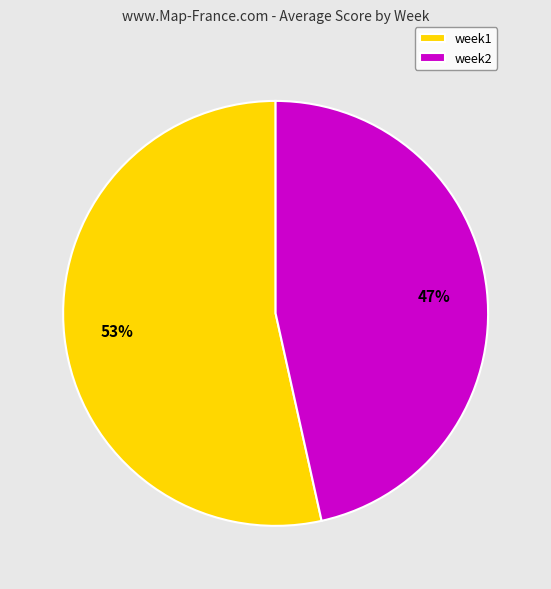

Count the number of slices in the pie.

2